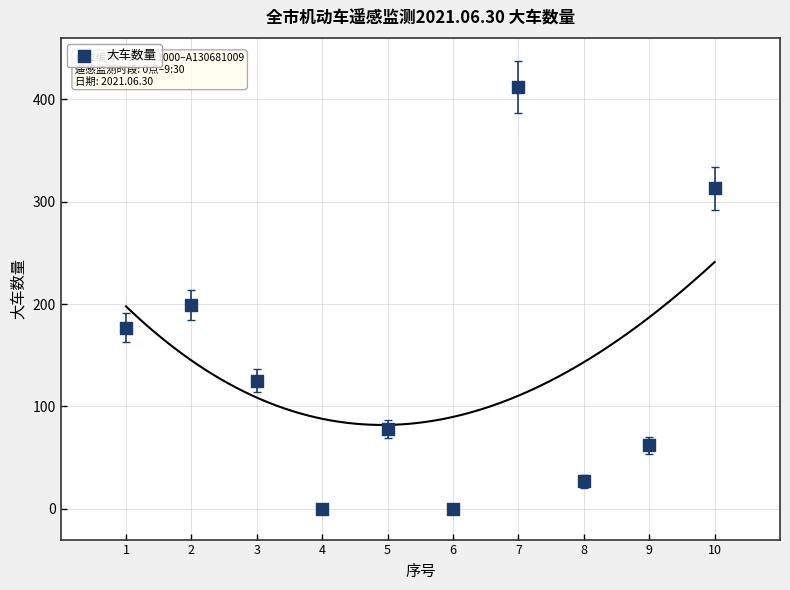

What Y value in the scatter plot is closest to 206?

199